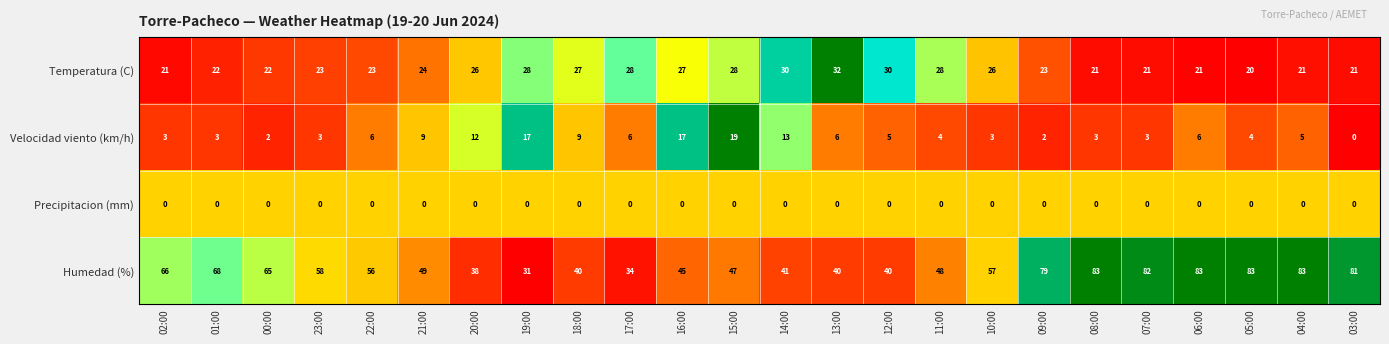

What is the highest value of the Temperatura (C) series?

32